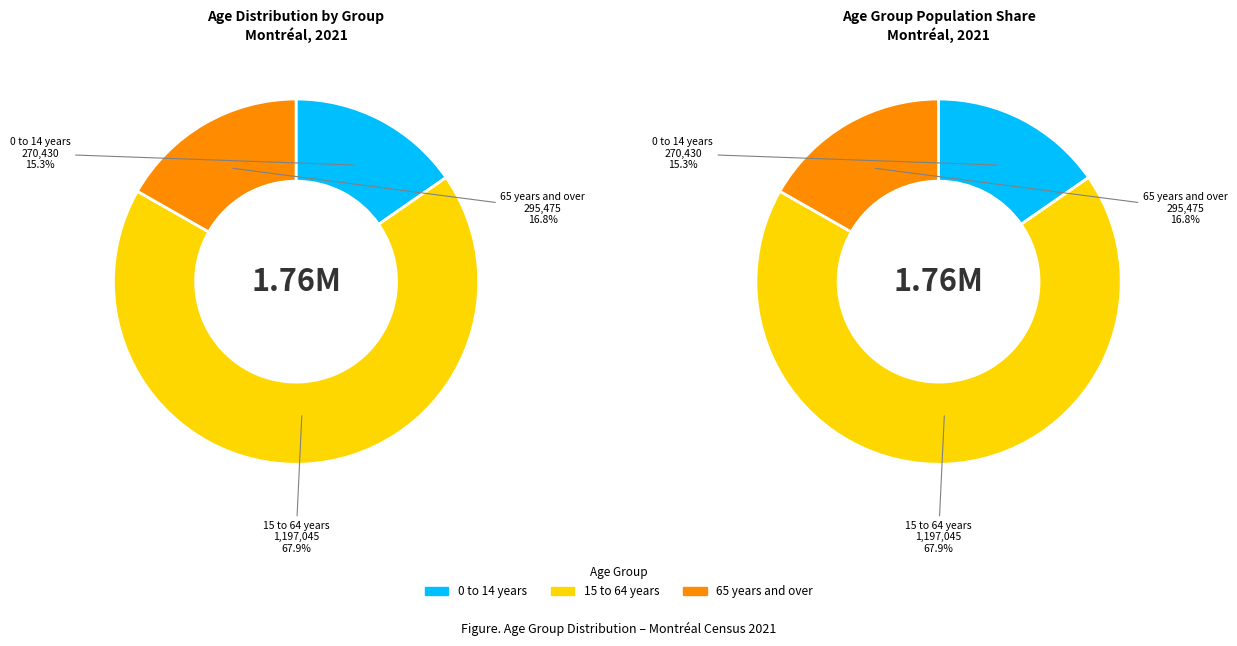

Rank the categories by value from lowest to highest.

0 to 14 years, 65 years and over, 15 to 64 years